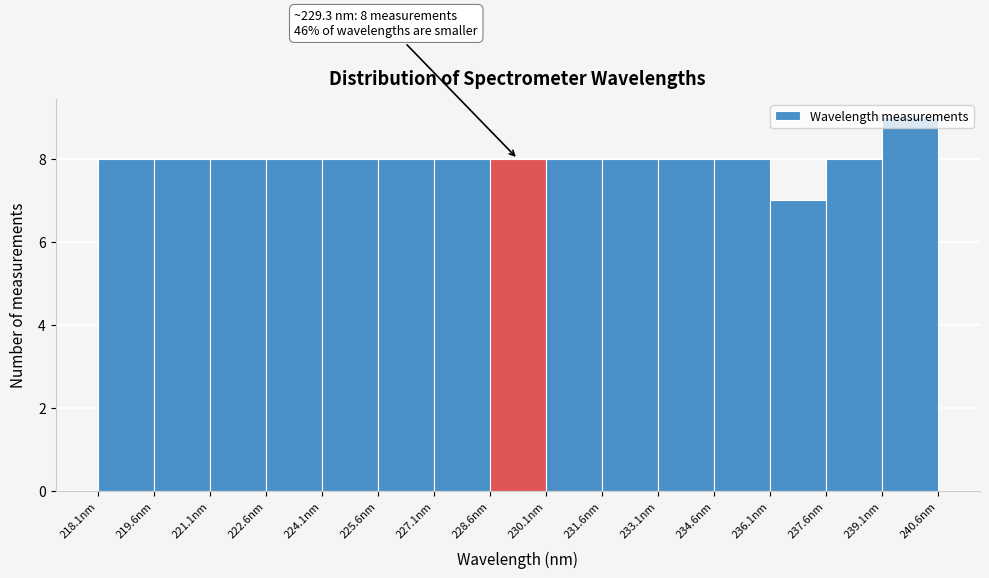

Which range on the x-axis has the tallest bar?

239.2 to 240.6